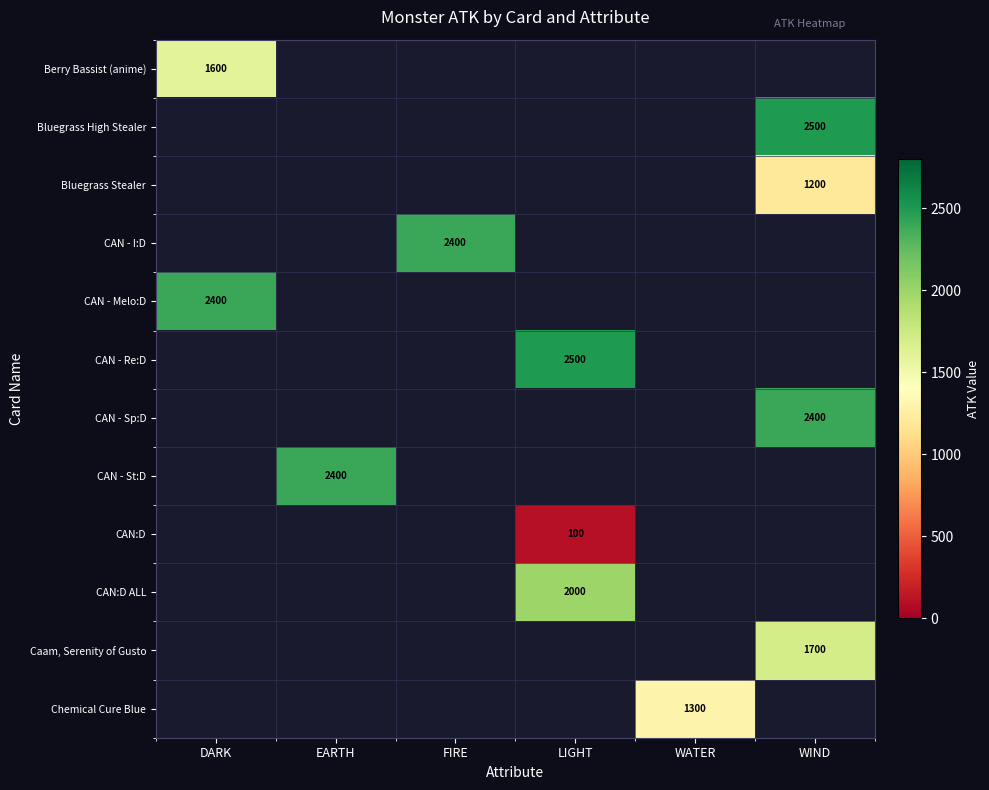

The CAN:D series shows 100 at LIGHT. True or false?

True